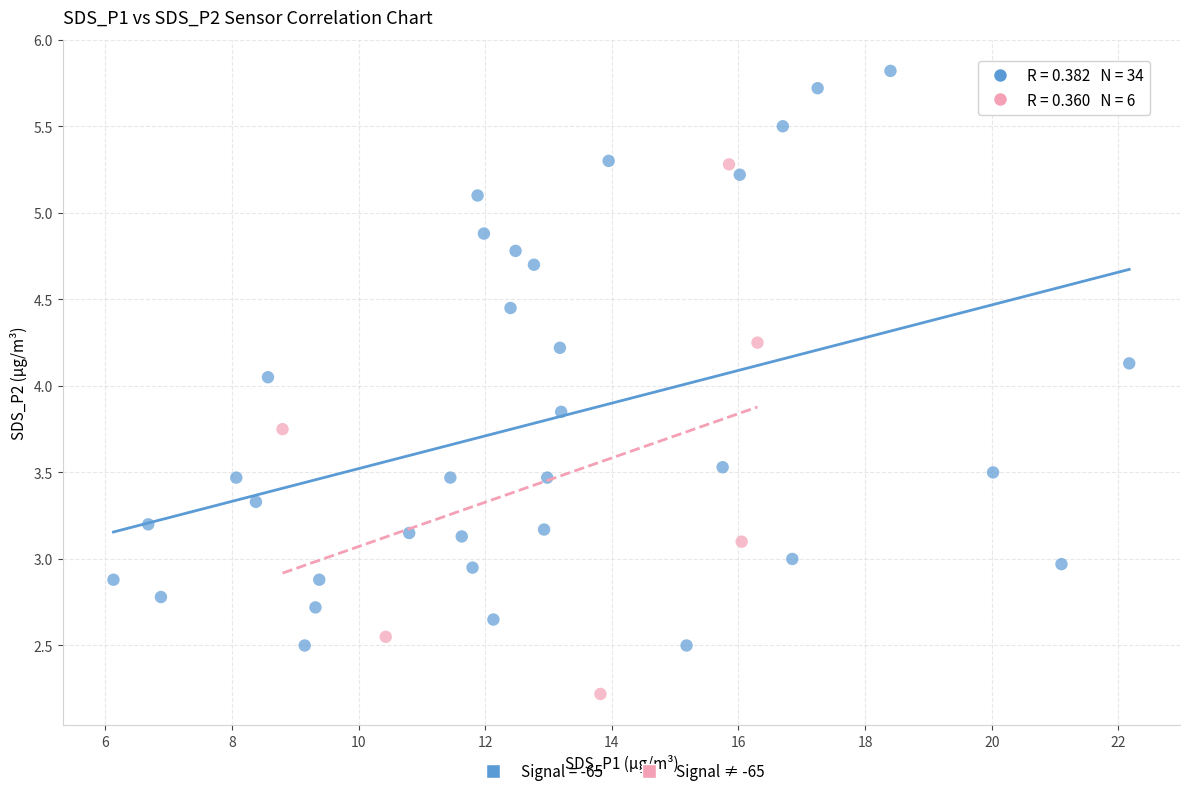

Which series reaches the maximum Y coordinate?

Signal = -65